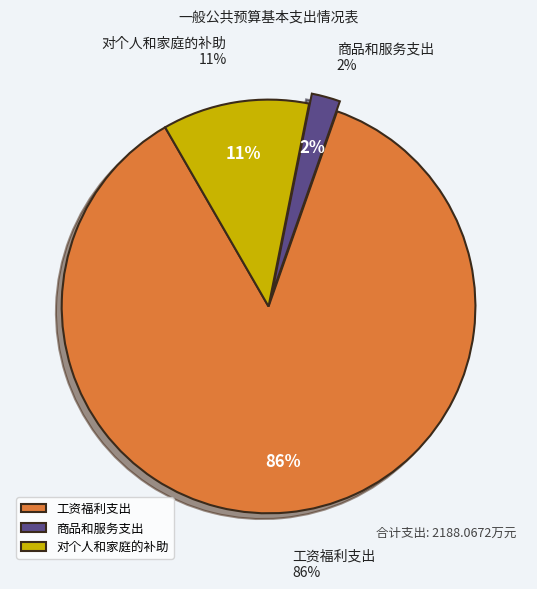

What portion of the pie excludes 工资福利支出?

13.7%